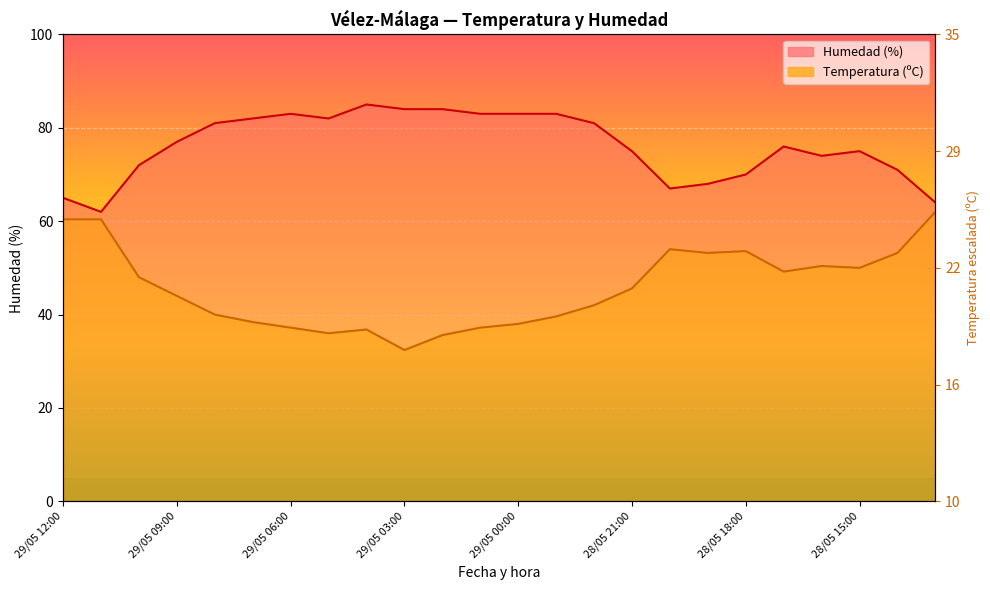

True or false: Temperatura (ºC) and Humedad (%) intersect in this chart.

False